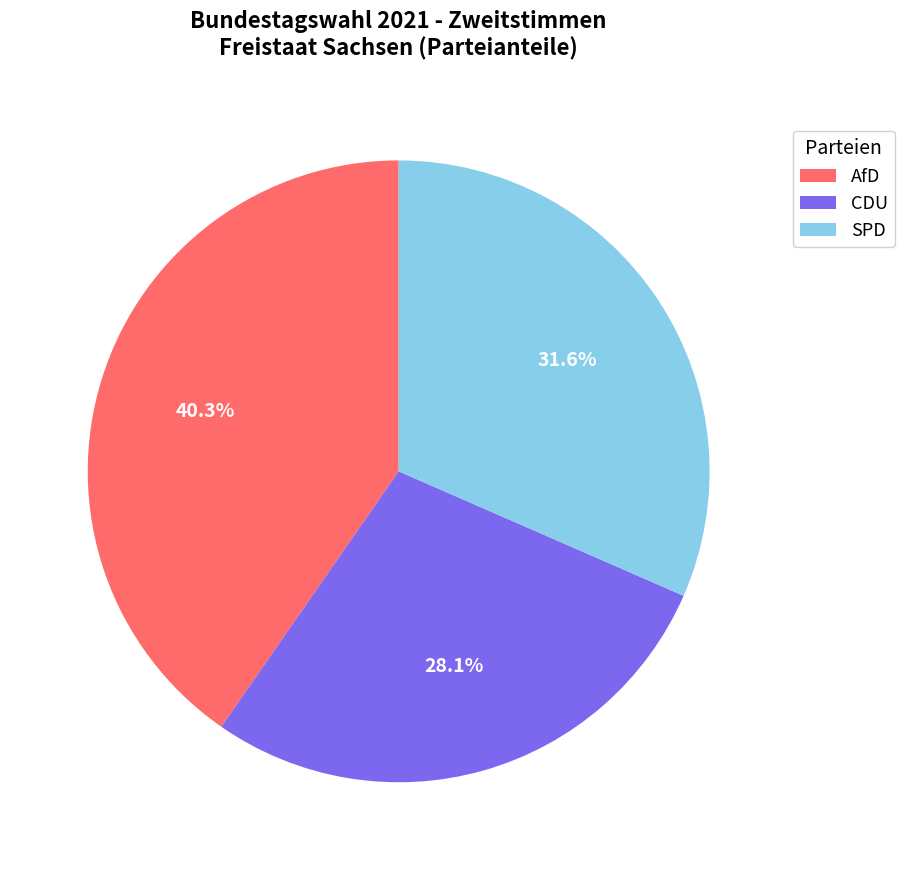

Count the number of slices in the pie.

3